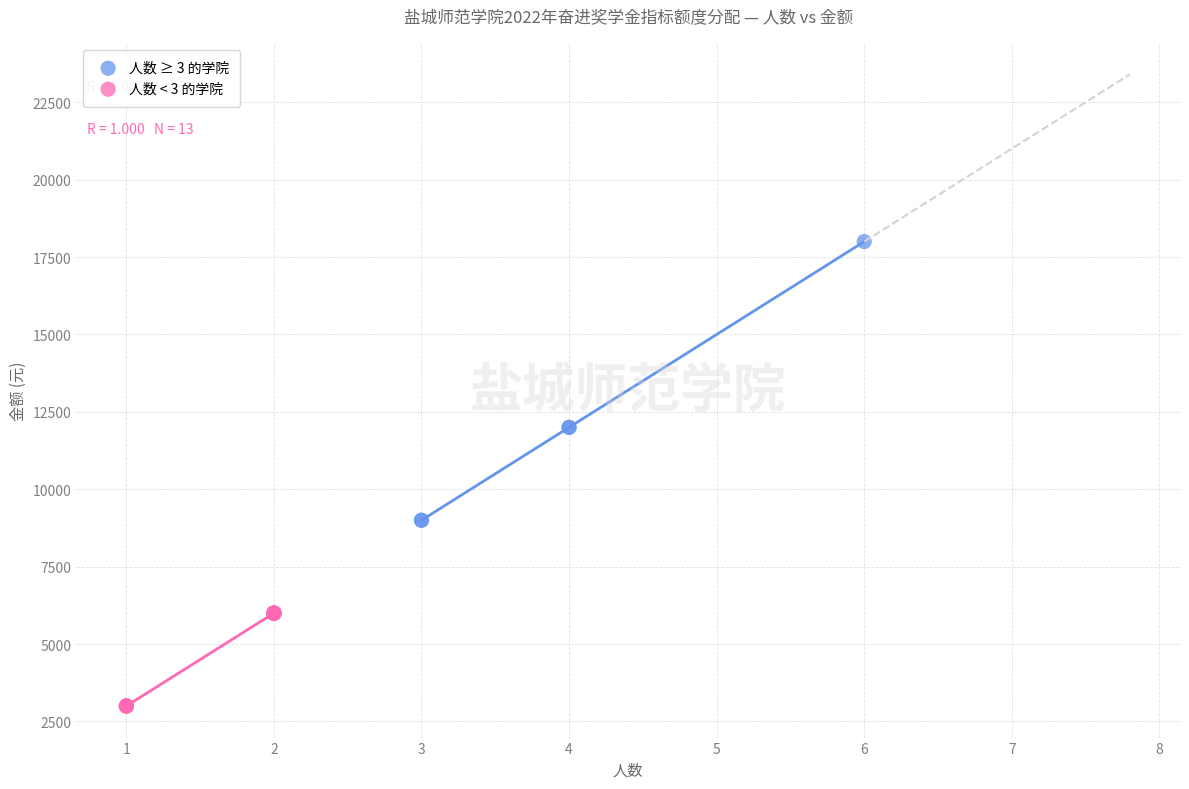

Which series contains the lowest Y value?

人数 < 3 的学院